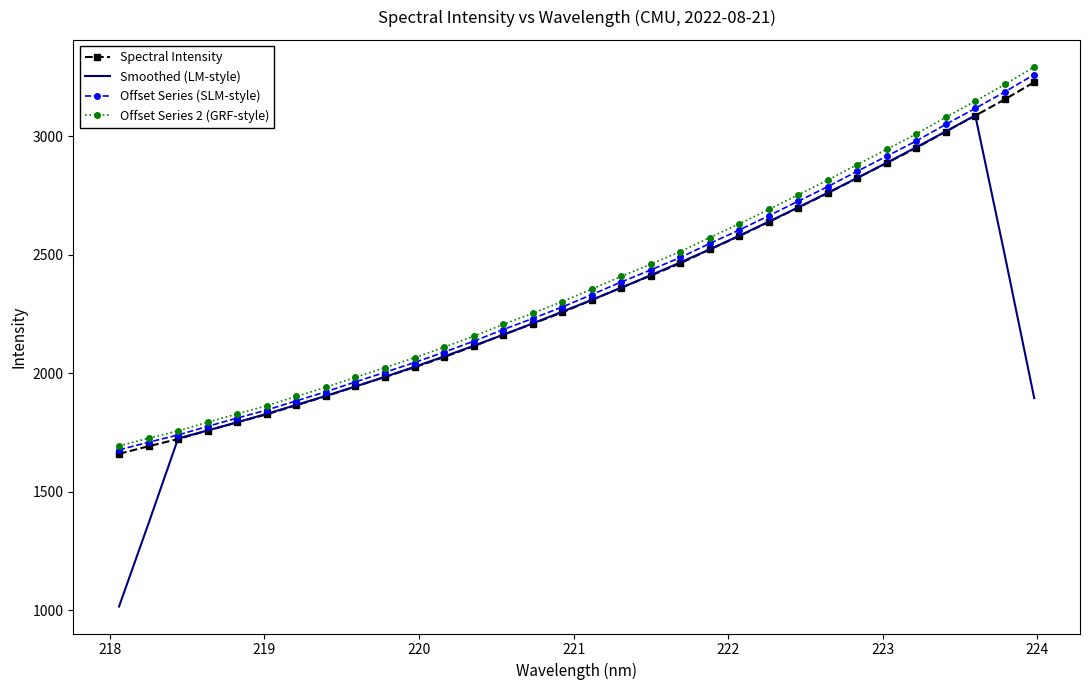

What is the maximum value shown in the chart?

3294.0